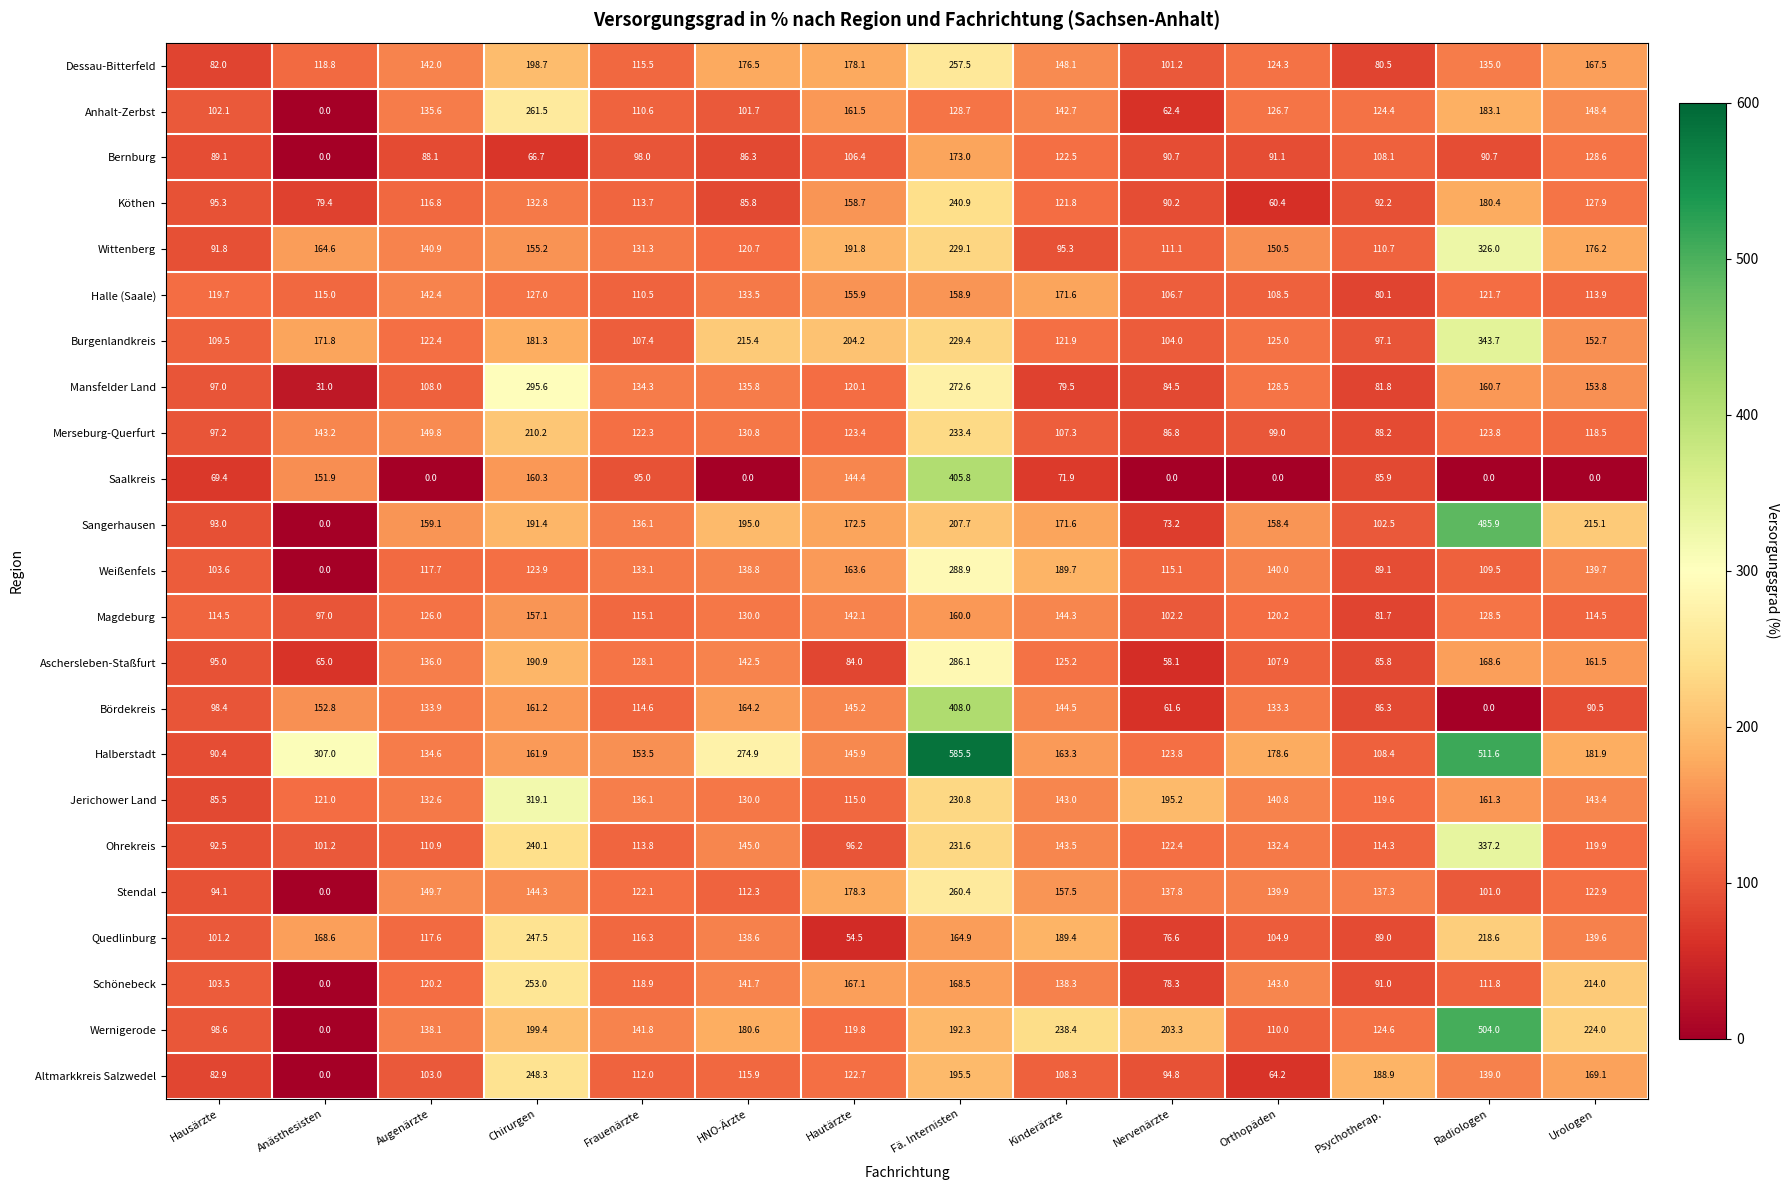

What is the total value across all series at Kinderärzte?

3239.6